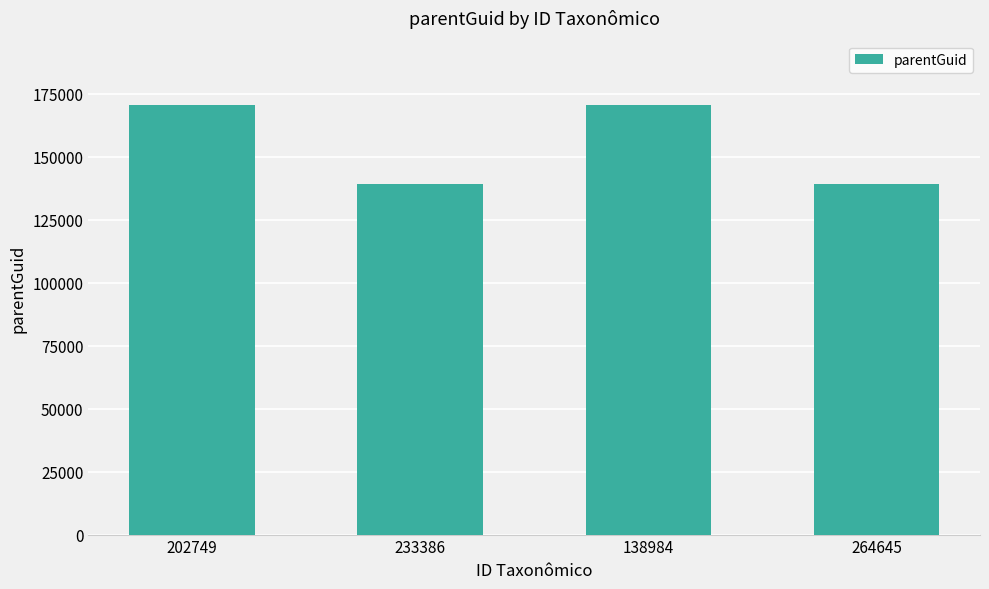

What is the greatest value displayed?

170460